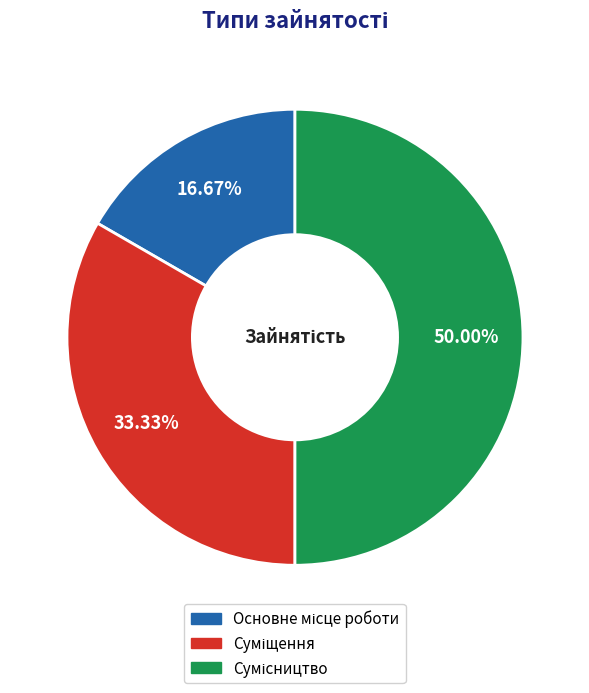

Rank the categories by value from highest to lowest.

Сумісництво, Суміщення, Основне місце роботи